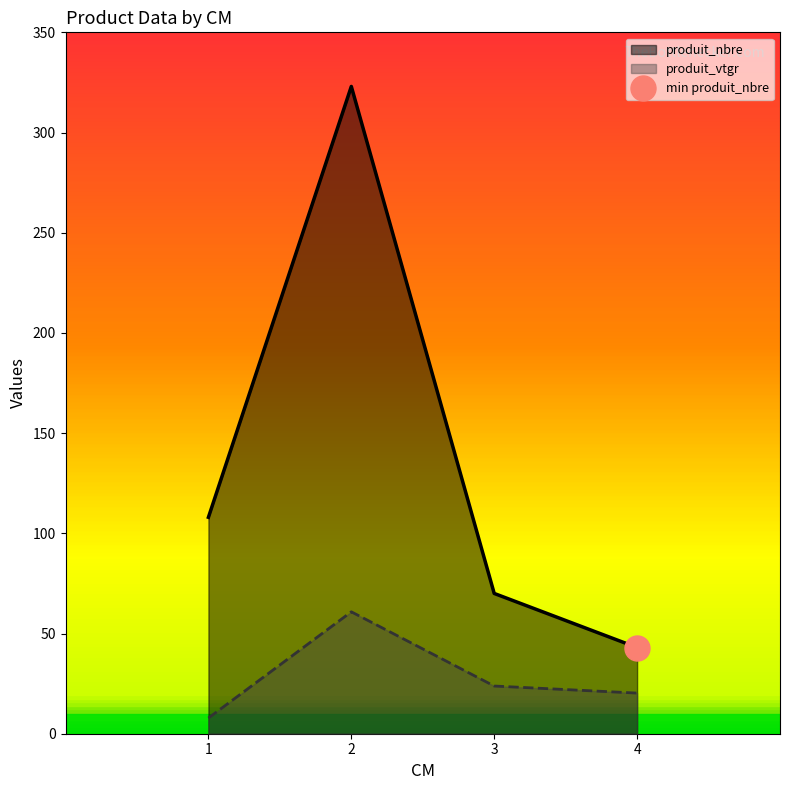

The value of produit_vtgr at 3 is 33.2. True or false?

False